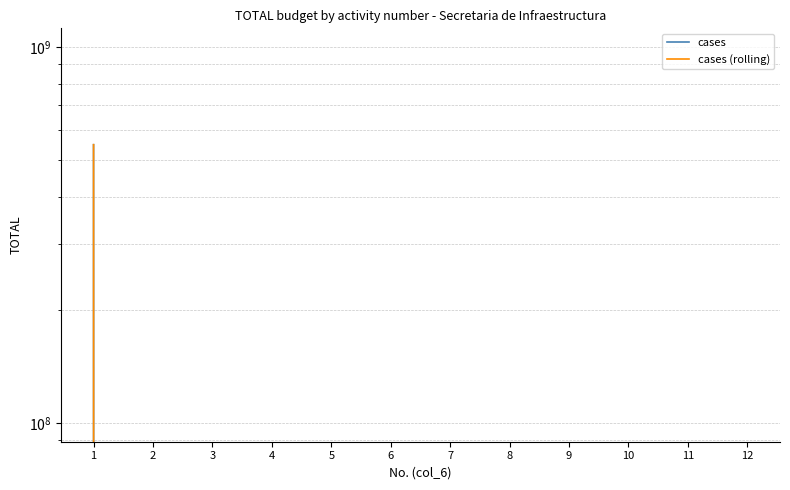

Which category has the lowest value across all series?

2